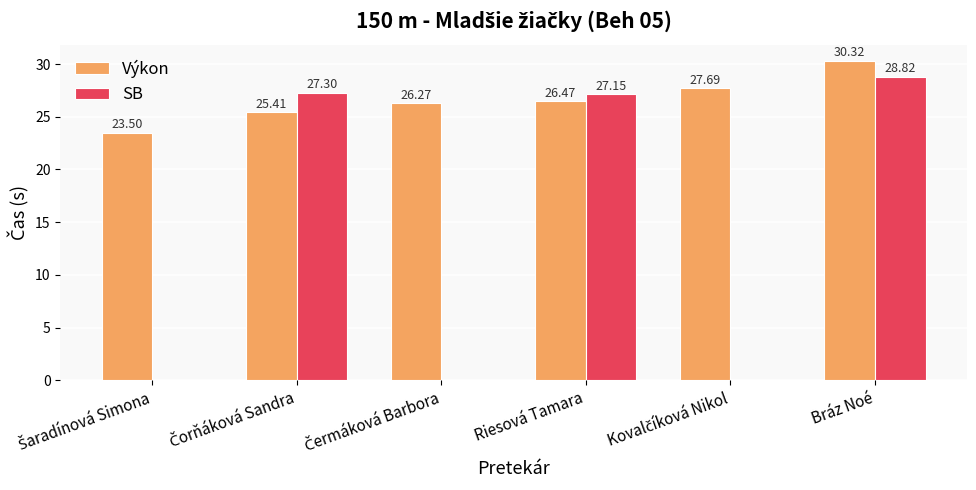

Which series has the largest total across all categories?

Výkon